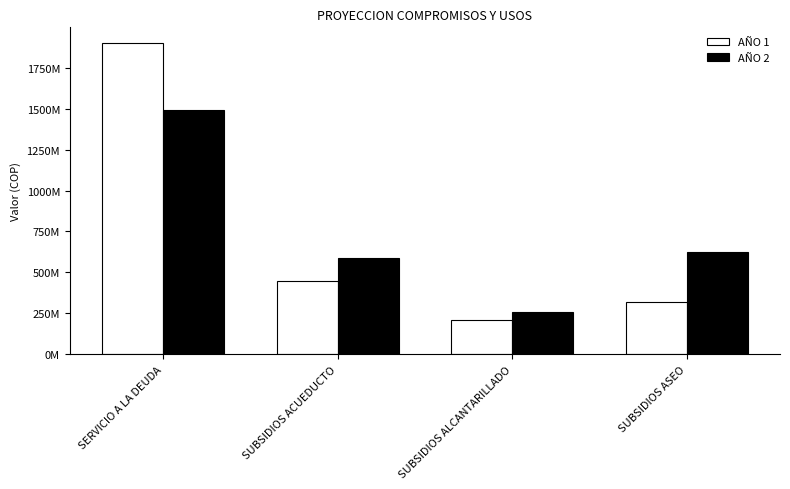

Which category has the highest value across all series?

SERVICIO A LA DEUDA